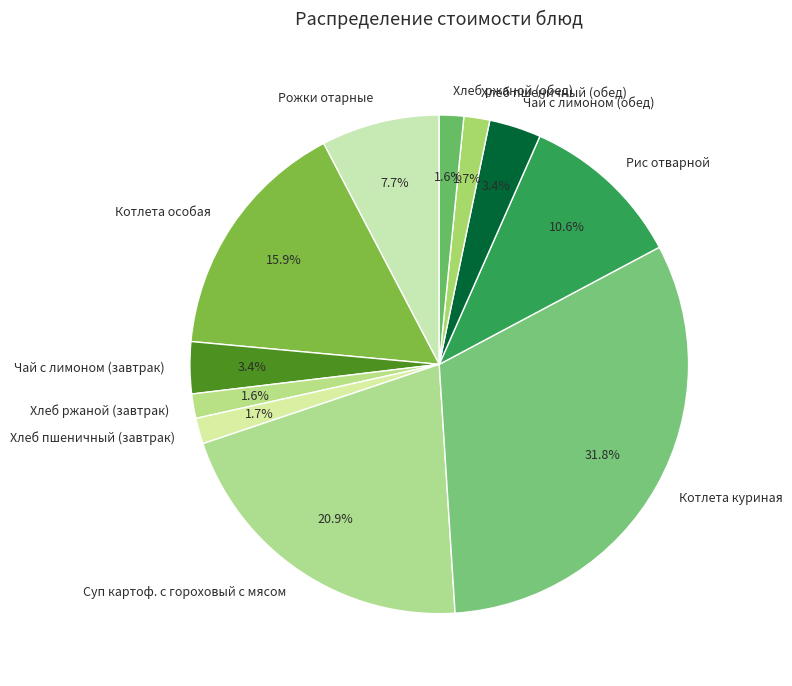

To the nearest percent, what is the difference between the largest and smallest slice percentages?

30%